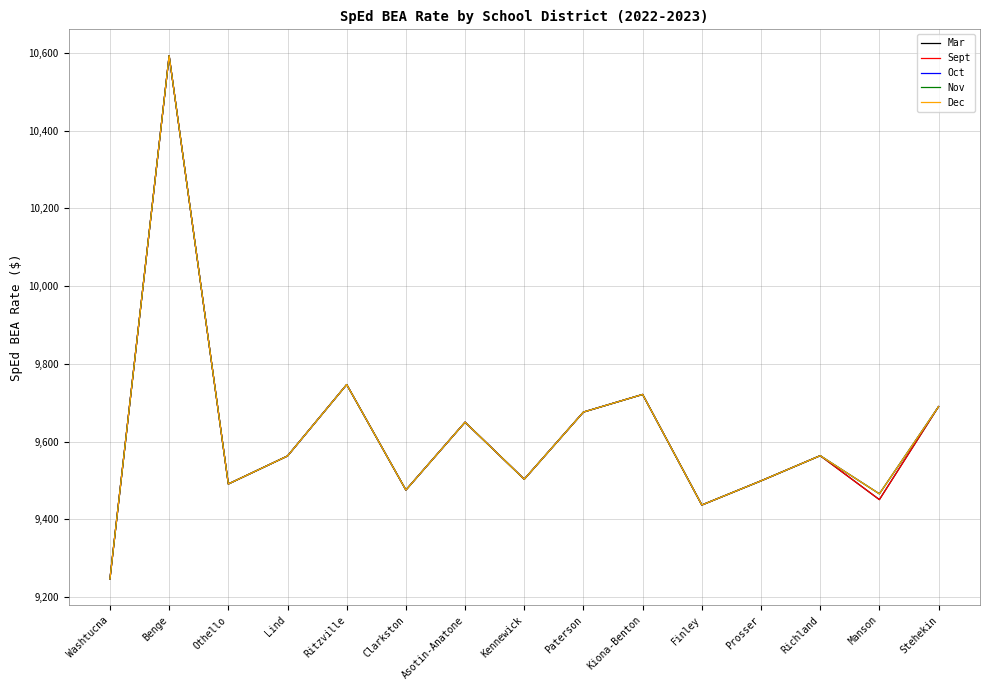

Does the chart have visible grid lines?

Yes